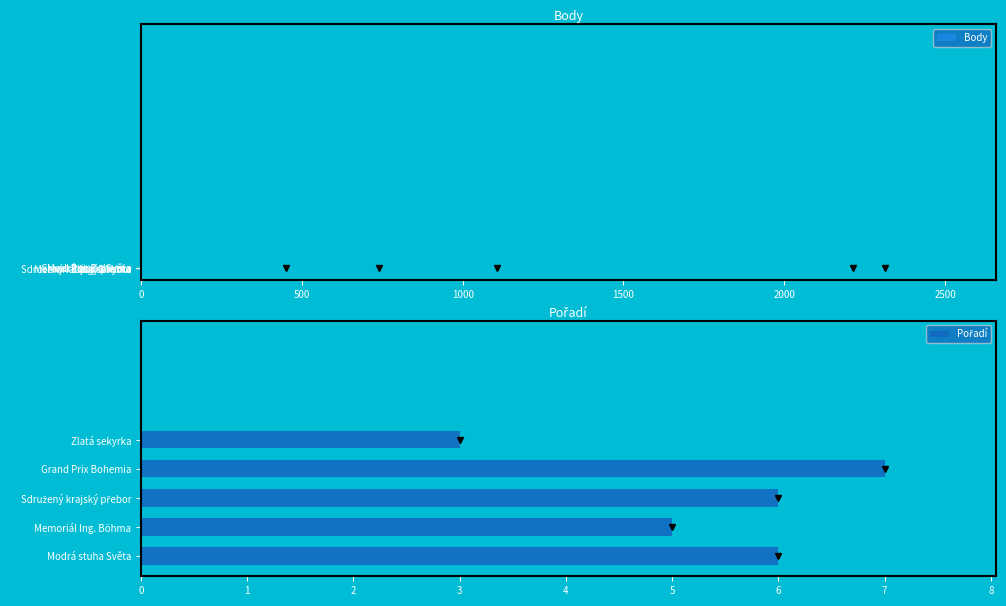

What is the greatest value displayed?

2312